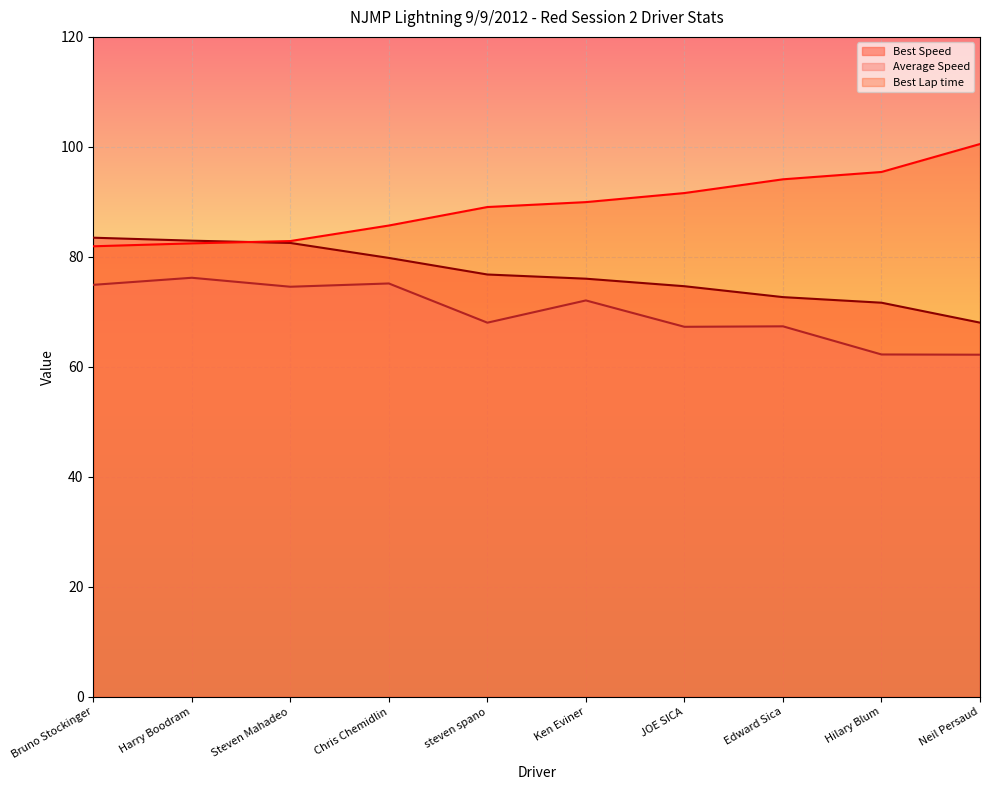

Reading right to left, list all the values displayed in this chart.

Best Lap time: 100.5	95.4	94.1	91.6	90.0	89.1	85.7	82.9	82.5	81.9
Best Speed: 68.0	71.7	72.7	74.7	76.0	76.8	79.8	82.5	83.0	83.5
Average Speed: 62.2	62.3	67.4	67.3	72.1	68.0	75.2	74.6	76.2	74.9